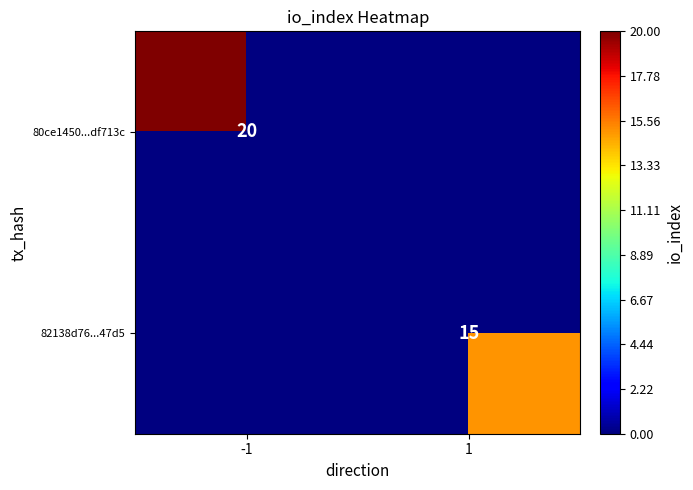

The value of 82138d76...47d5 at 1 is 4.8. True or false?

False